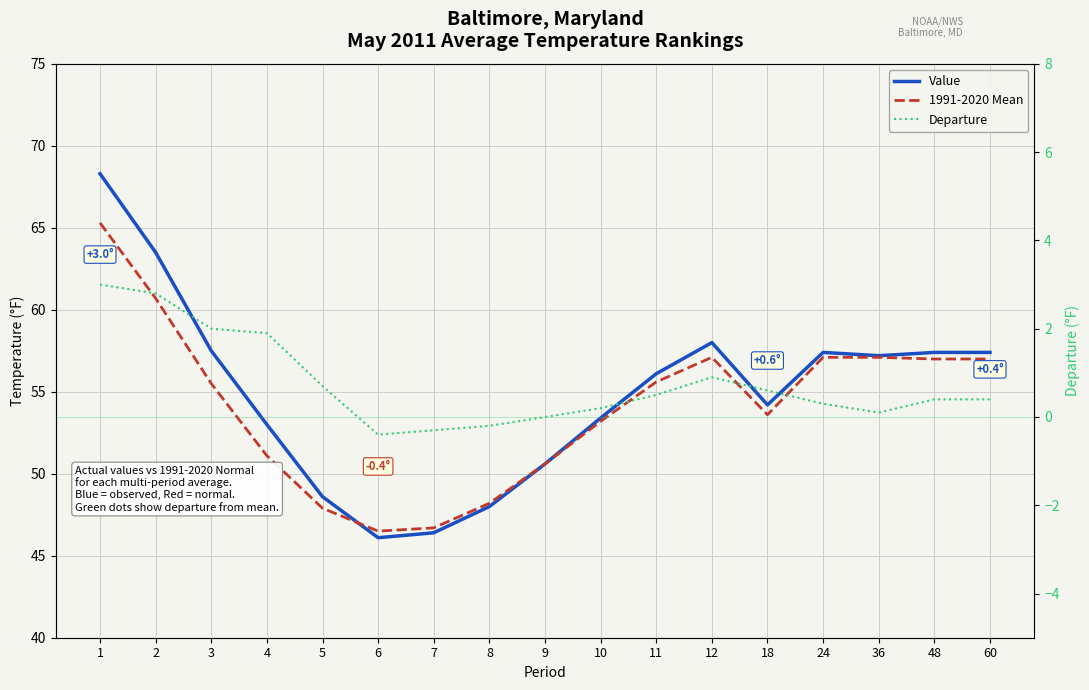

Does the chart display data point markers on the line(s)?

No